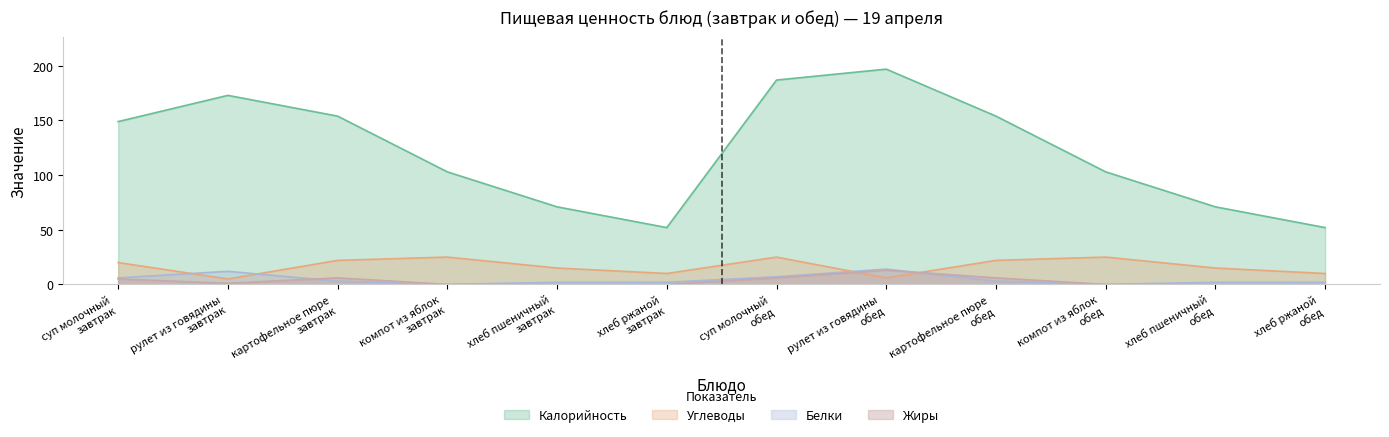

How many lines are shown in the chart?

4